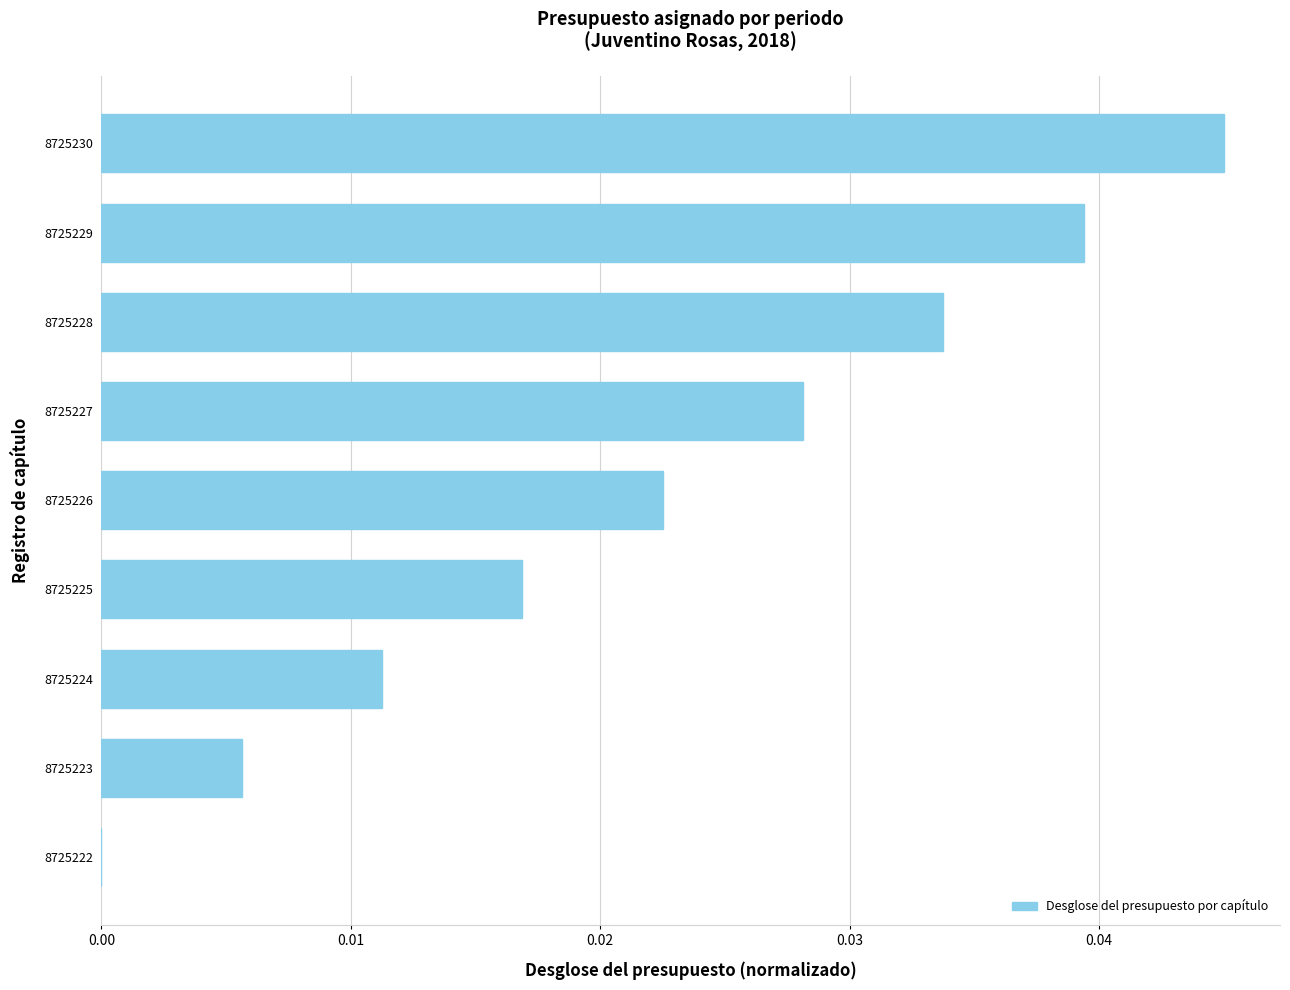

Which category has the highest value across all series?

8725230